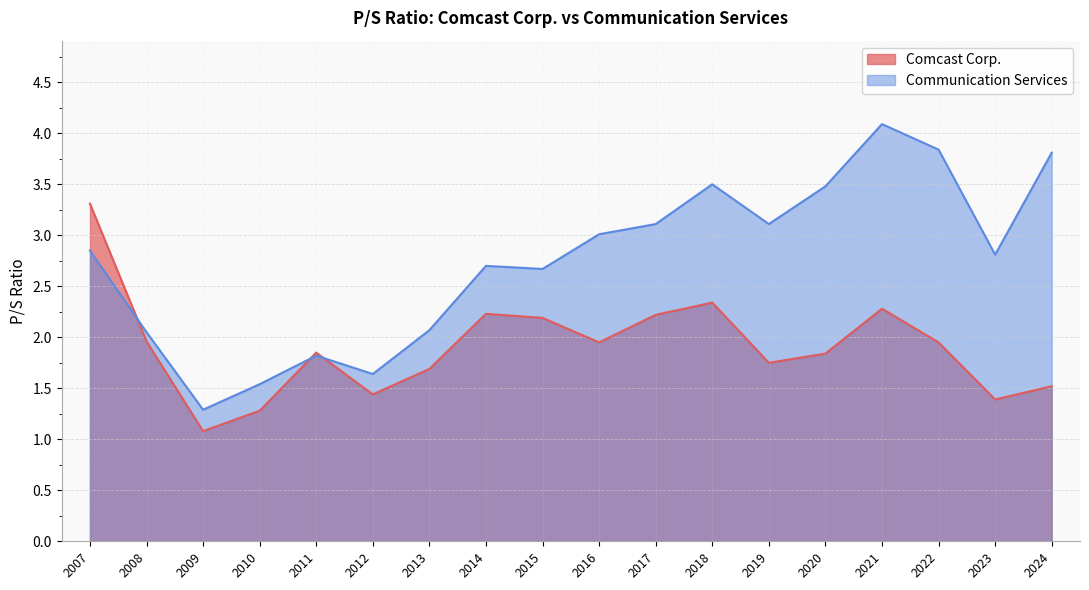

At how many categories does at least one series exceed 2?

14